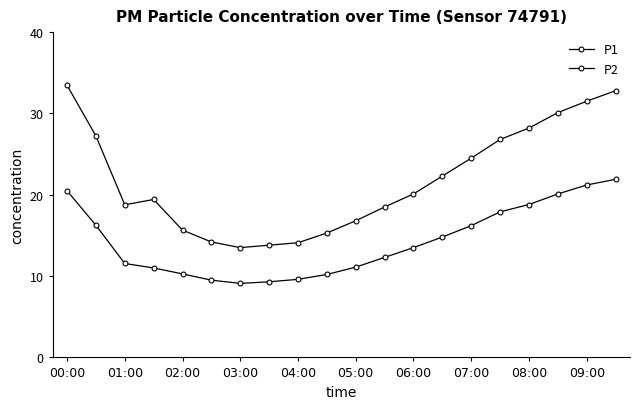

How many series are shown in this chart?

2